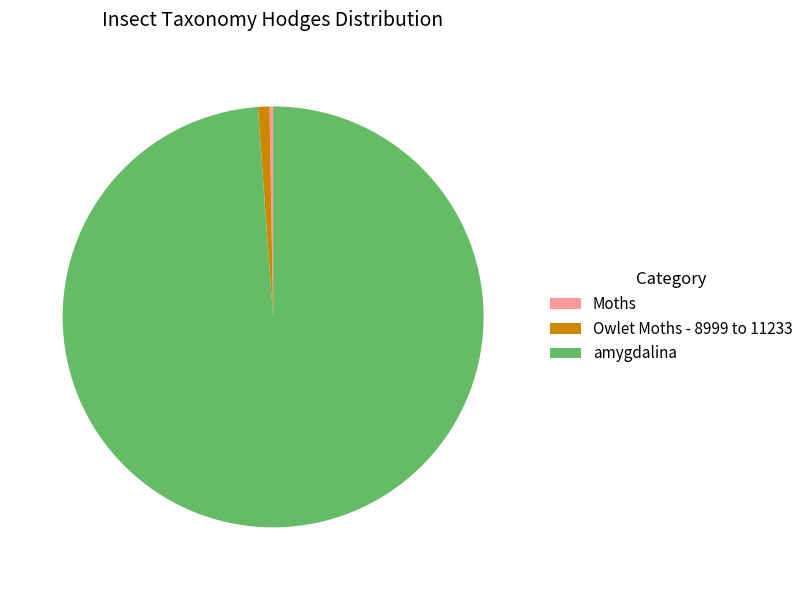

Which slice represents more than half of the pie?

amygdalina